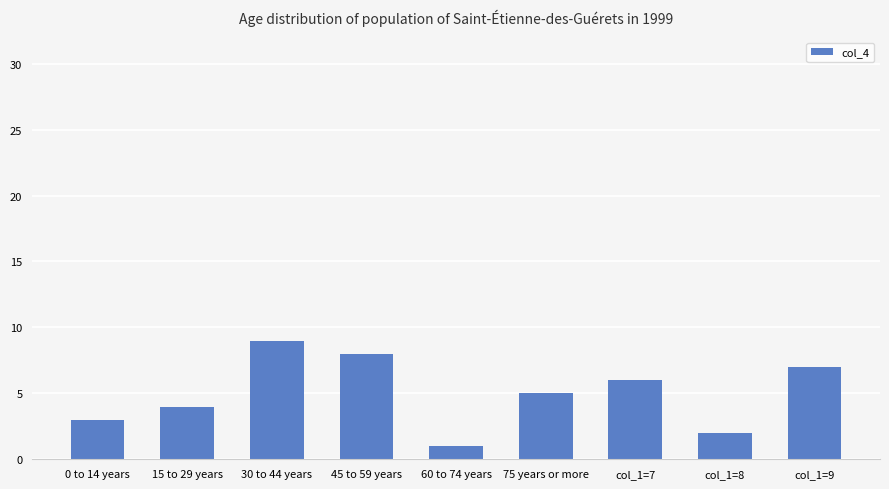

Is it true that the value at col_1=9 is 10?

False